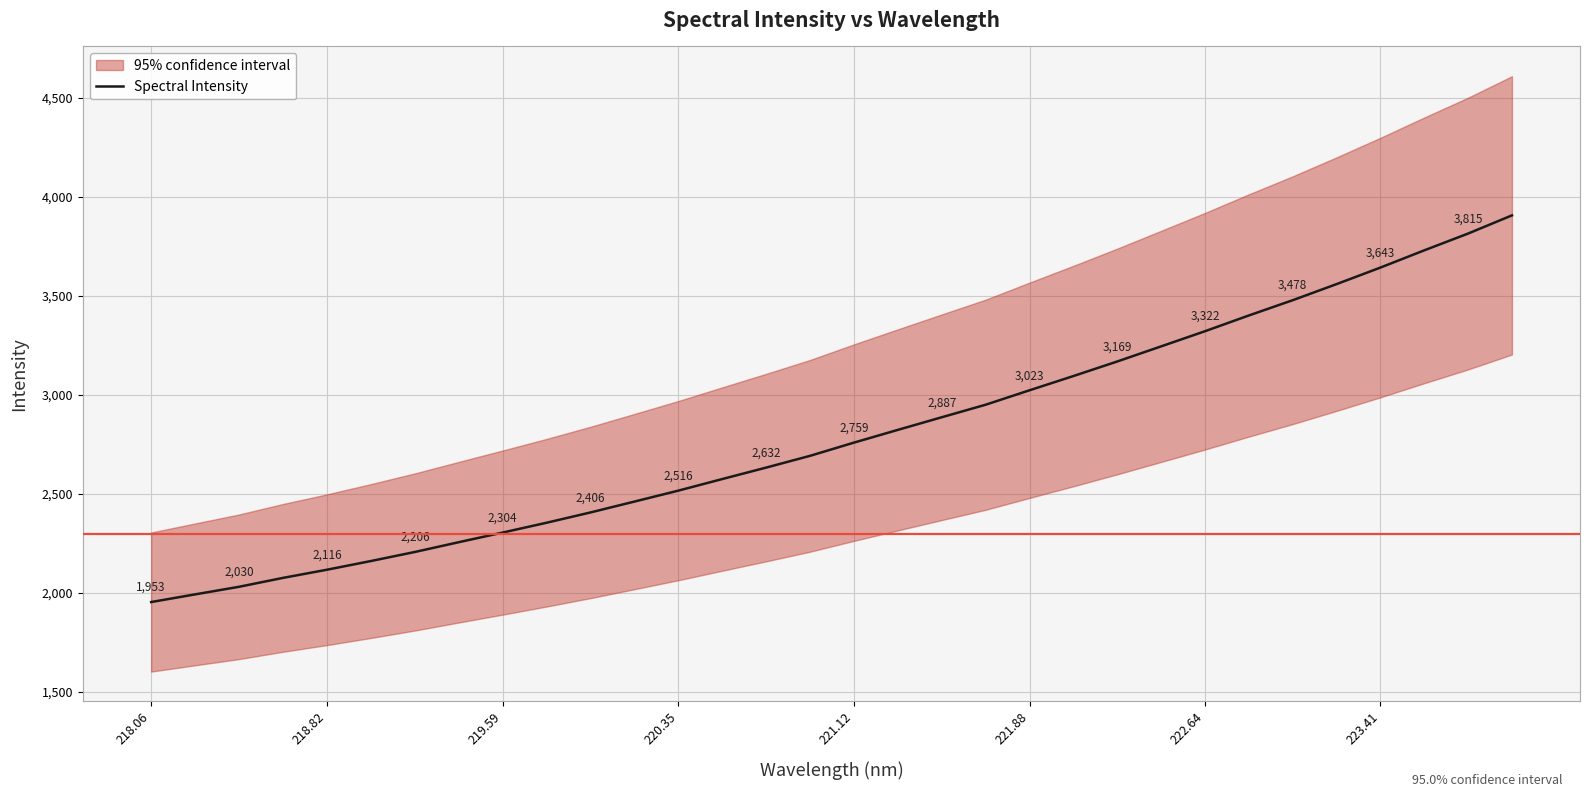

Reading left to right, transcribe all the data shown in this chart.

1952.8	1991.6	2029.9	2075.0	2116.2	2160.1	2205.8	2255.3	2304.0	2353.7	2405.7	2460.6	2515.9	2574.4	2632.3	2691.8	2758.6	2822.9	2886.7	2950.1	3023.0	3095.0	3168.6	3244.9	3321.6	3401.1	3478.3	3559.6	3643.2	3730.3	3815.2	3907.0